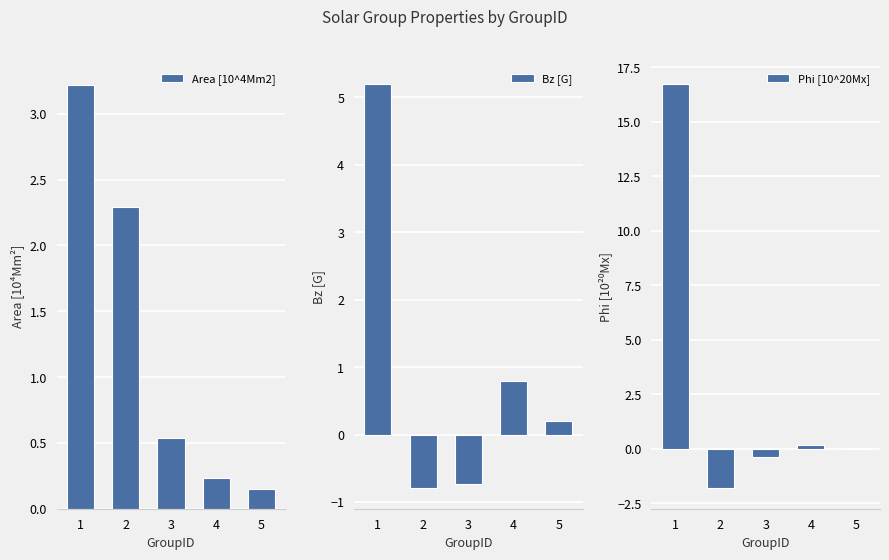

Where is Phi [10^20Mx] nearest to the value 7?

4